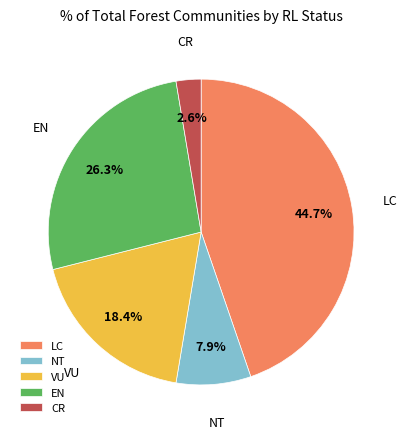

Count the number of slices in the pie.

5